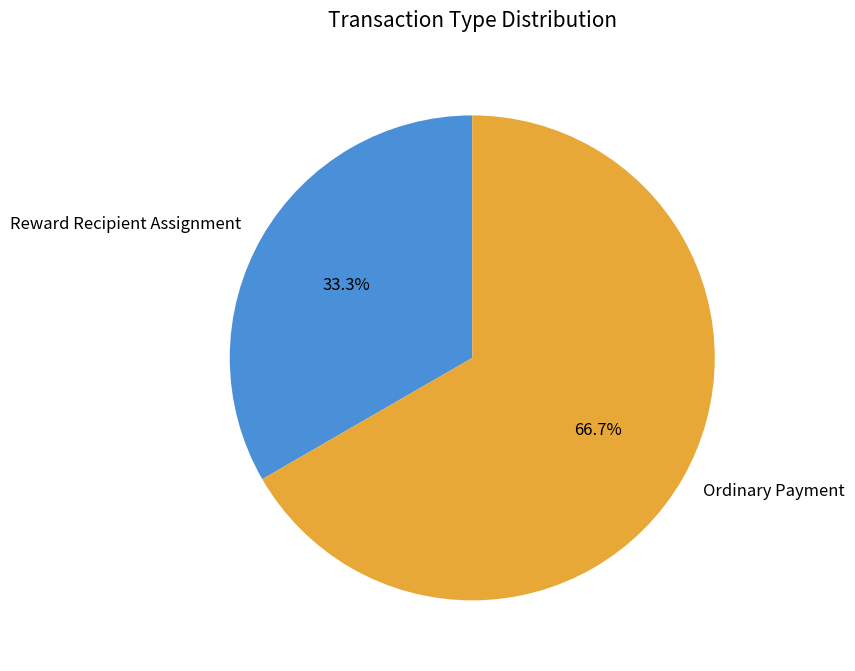

True or false: Ordinary Payment accounts for 67% of the total.

True